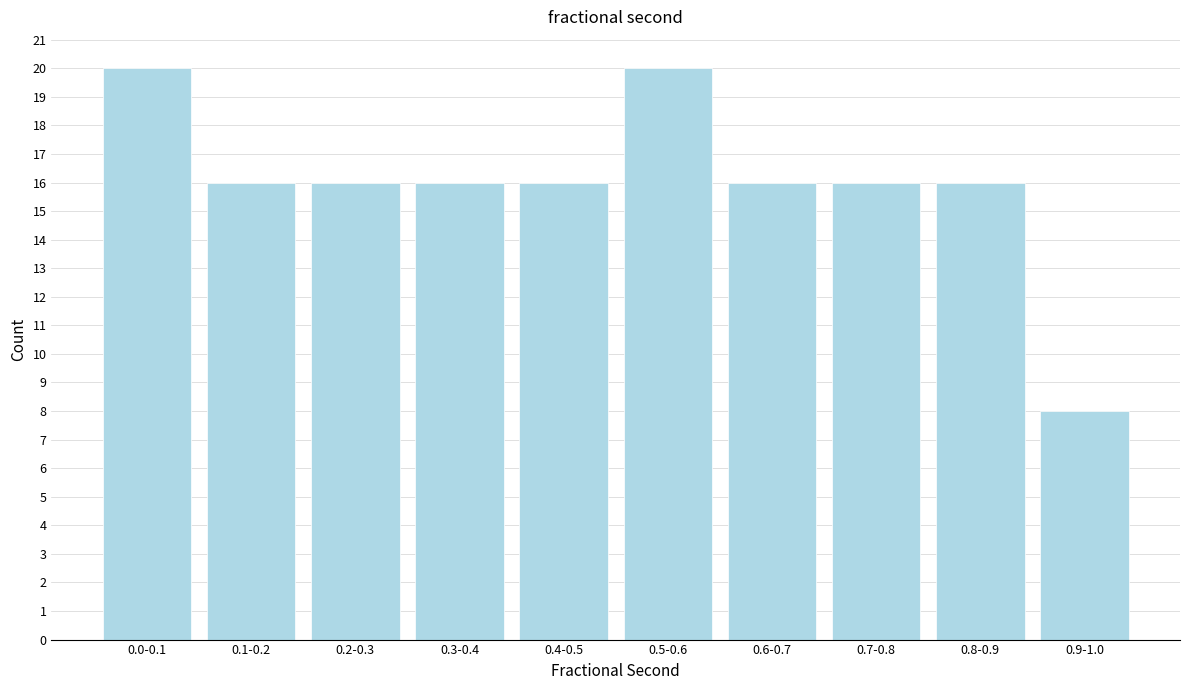

Reading right to left, what are all the values shown in this chart?

8	16	16	16	20	16	16	16	16	20